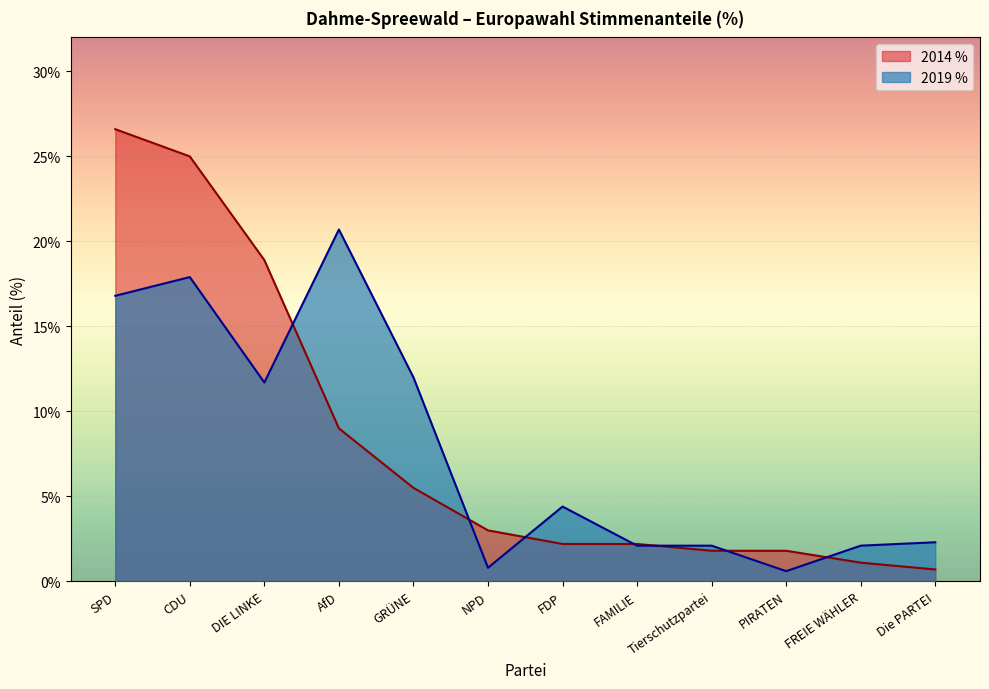

Reading left to right, list all the values displayed in this chart.

2019 %: 16.8	17.9	11.7	20.7	12.0	0.8	4.4	2.1	2.1	0.6	2.1	2.3
2014 %: 26.6	25.0	18.9	9.0	5.5	3.0	2.2	2.2	1.8	1.8	1.1	0.7